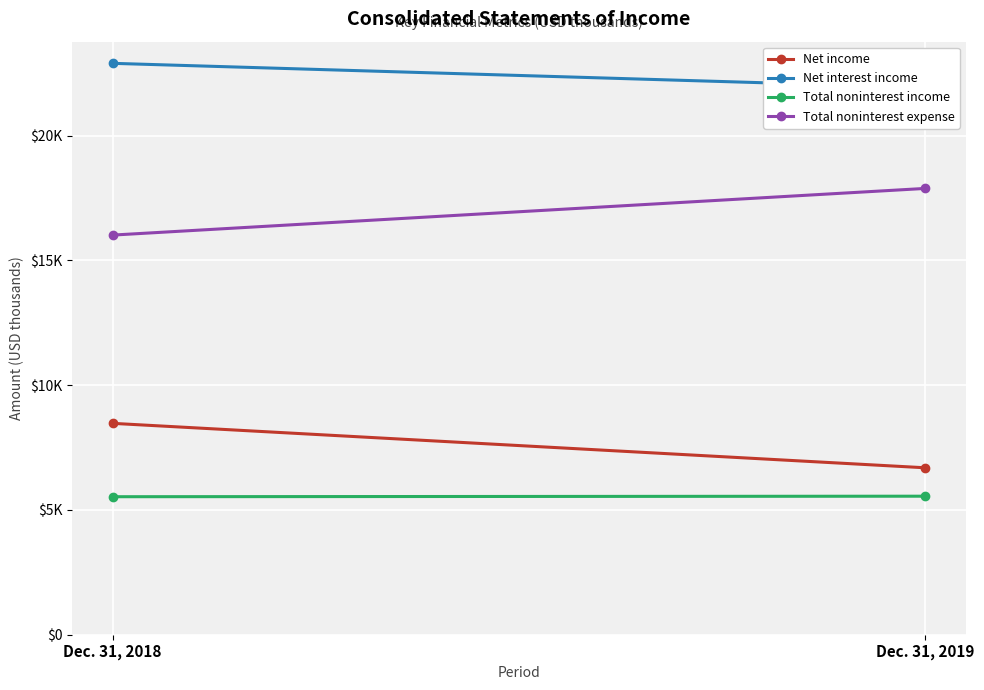

At which label is Total noninterest expense closest to 16949?

Dec. 31, 2018